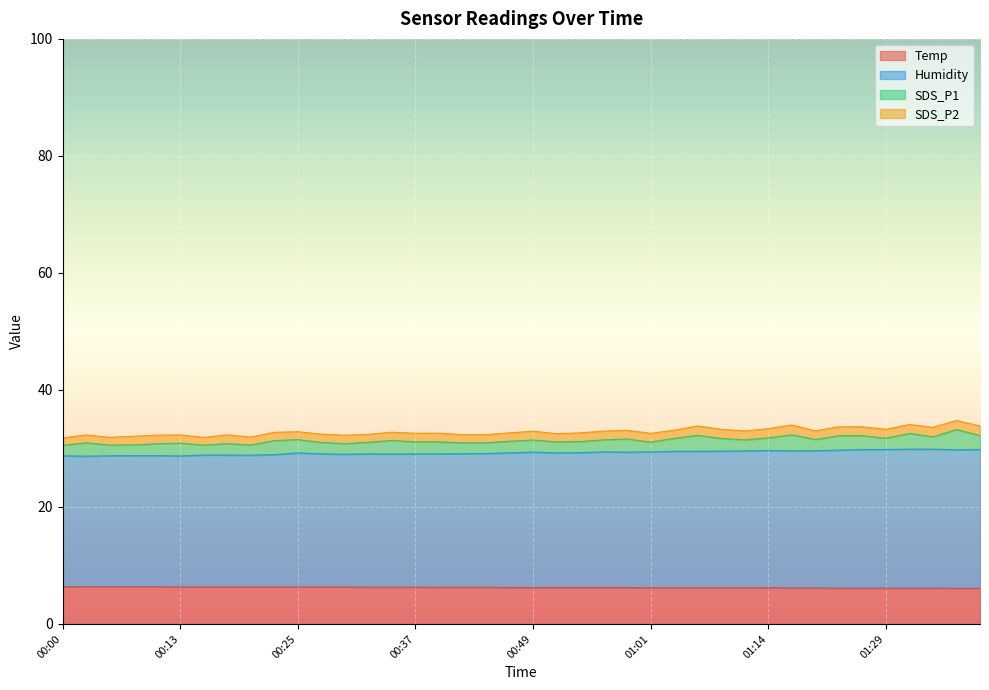

Does the chart display data point markers on the line(s)?

No